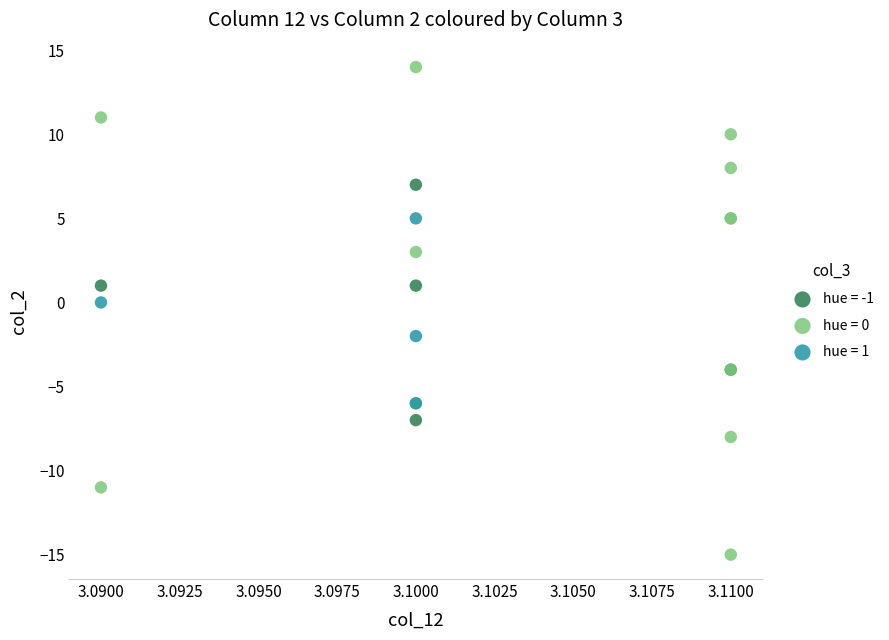

Which series has the widest spread of Y values?

hue = 0